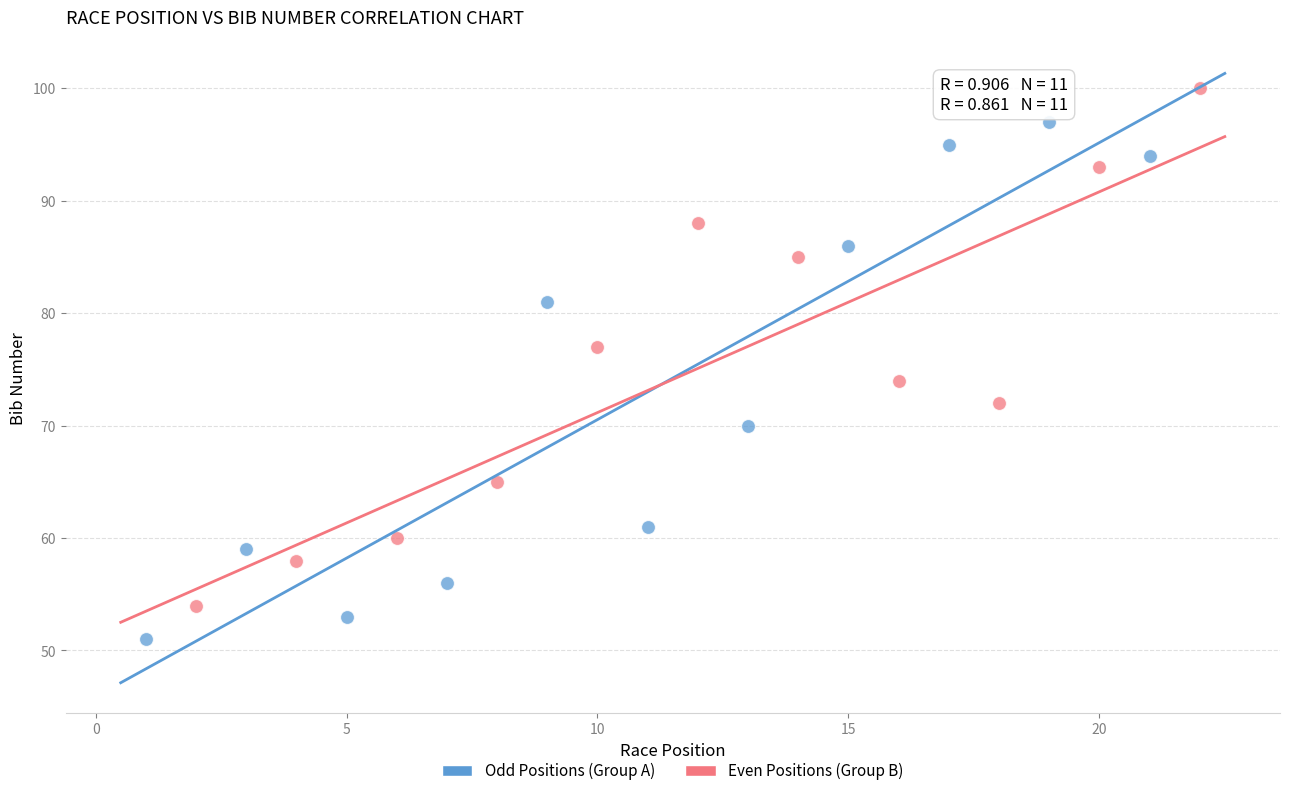

Which series reaches the maximum Y coordinate?

Even Positions (Group B)